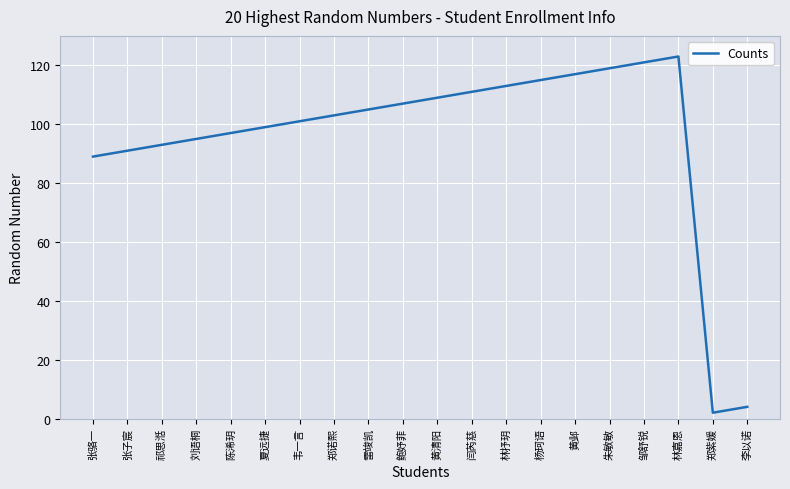

What value does the data have at 鲍妤菲?

107